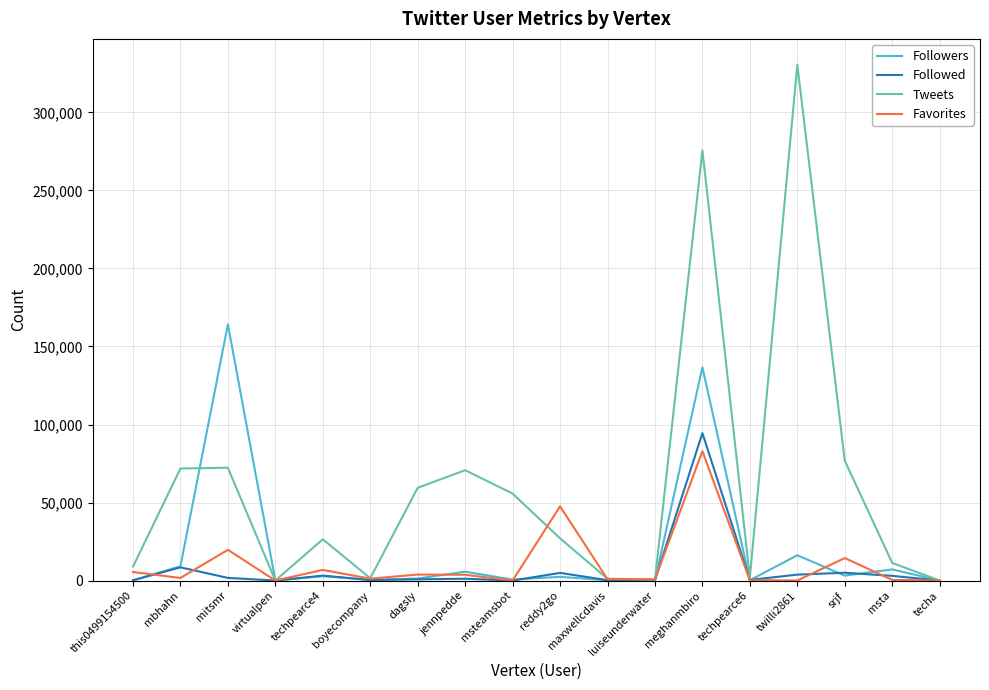

Read the Favorites value at techpearce4.

6816